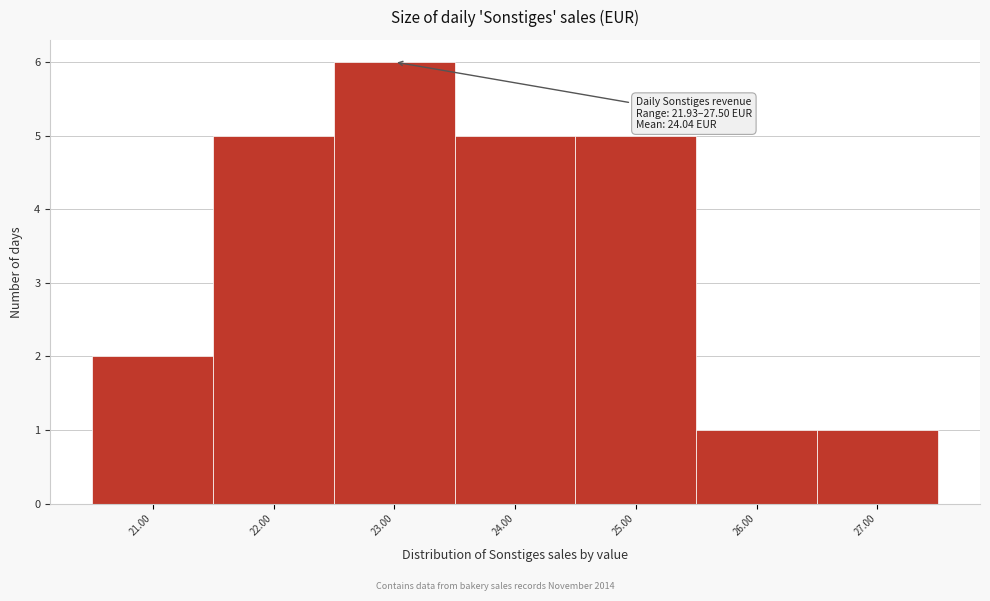

Reading left to right, list all the values displayed in this chart.

2	5	6	5	5	1	1